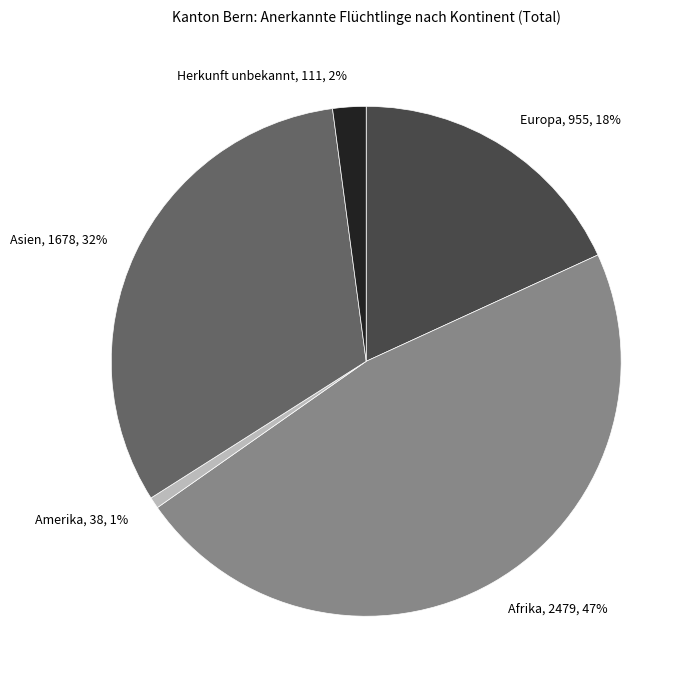

To the nearest percent, what portion does Europa represent?

18%